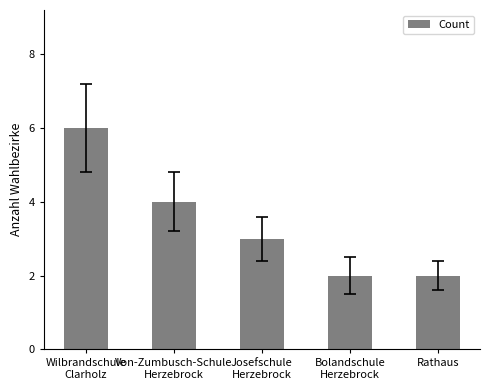

Reading right to left, what are all the values shown in this chart?

2	2	3	4	6